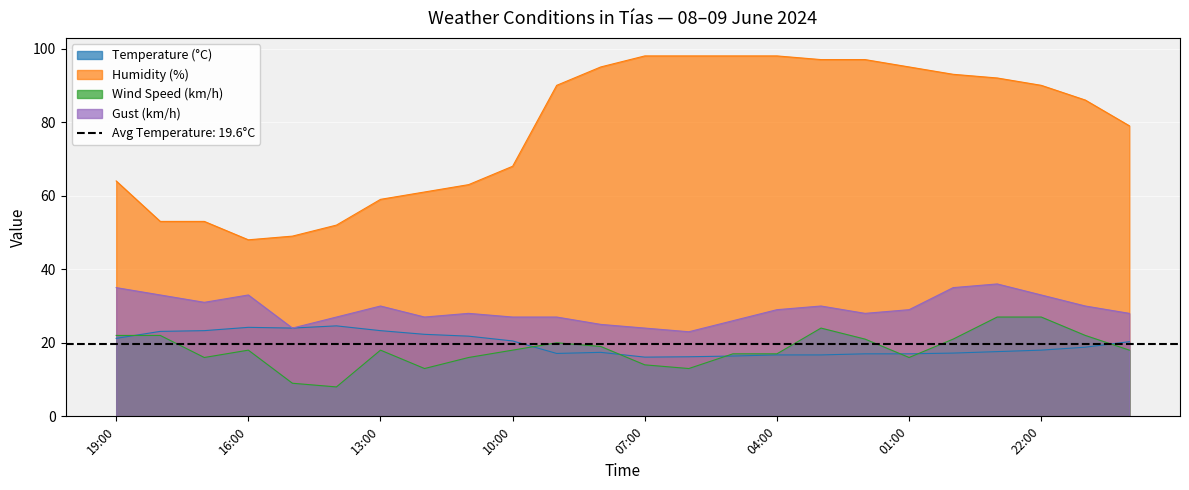

True or false: Wind Speed (km/h) and Gust (km/h) intersect in this chart.

False